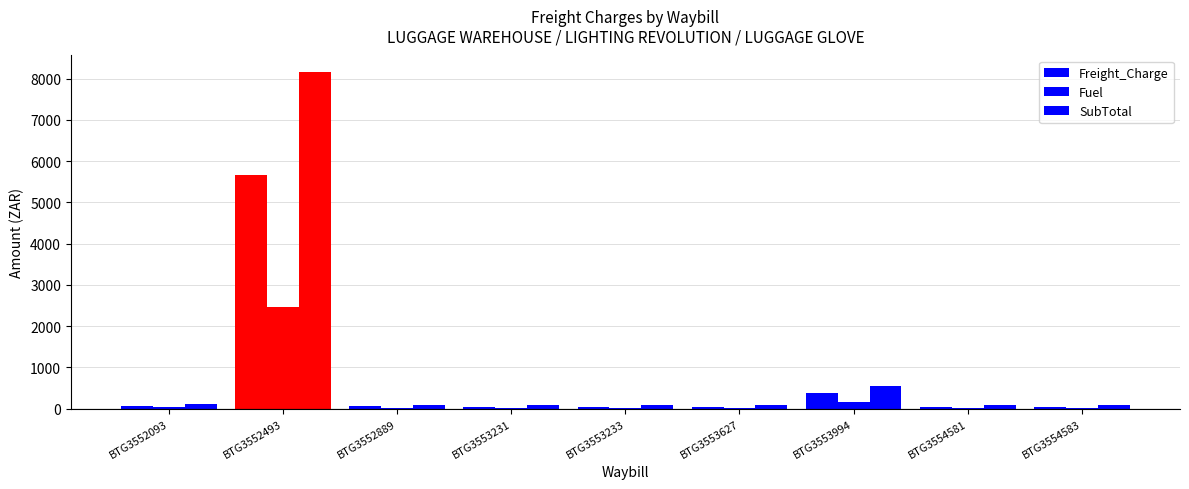

How many values in the Fuel series exceed 21?

6